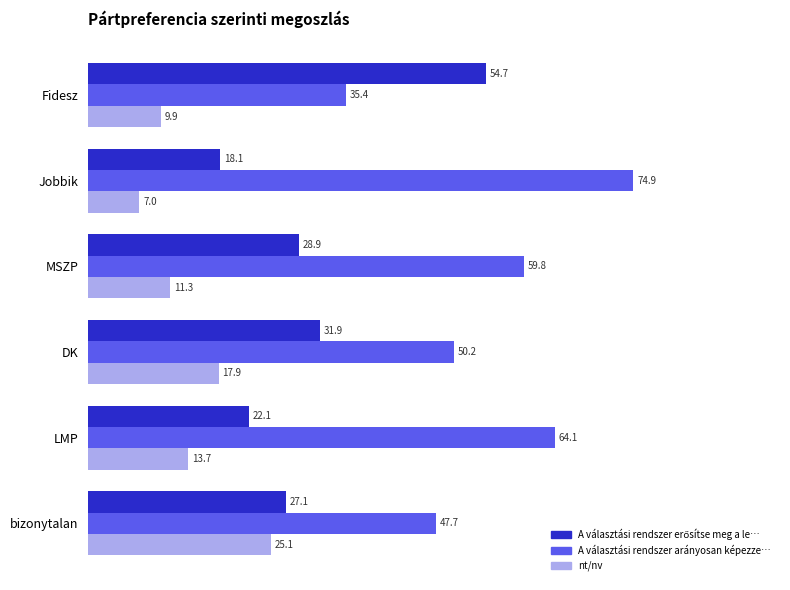

How many categories are shown in the chart?

6